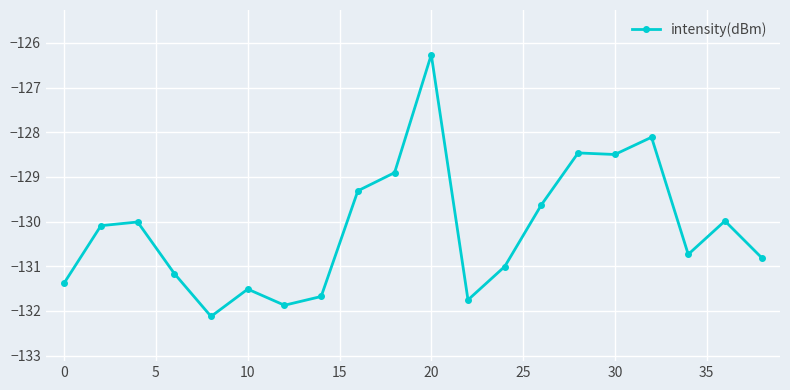

What is the value of the 4th point from the left?

-131.2